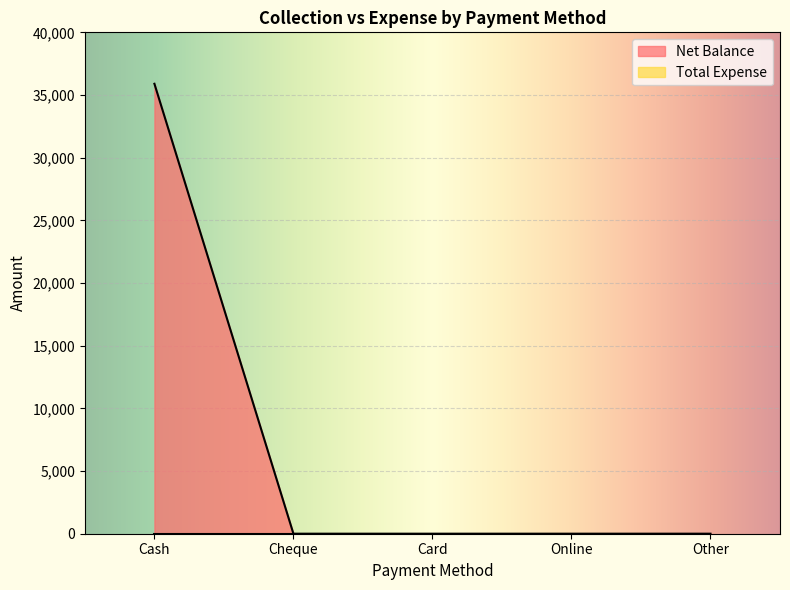

What position from the right is Card?

3